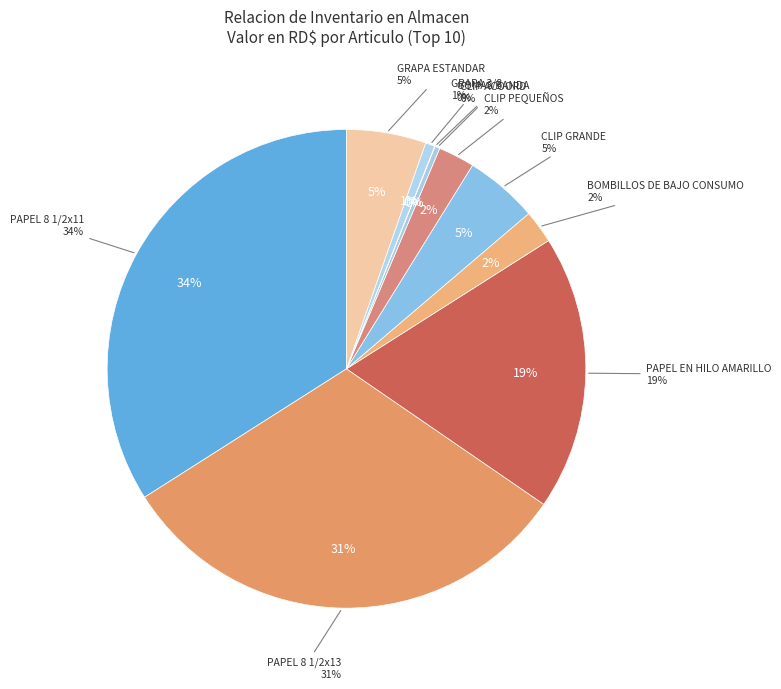

Do PAPEL EN HILO AMARILLO and CLIP ACOORD together represent more than half of the pie?

No